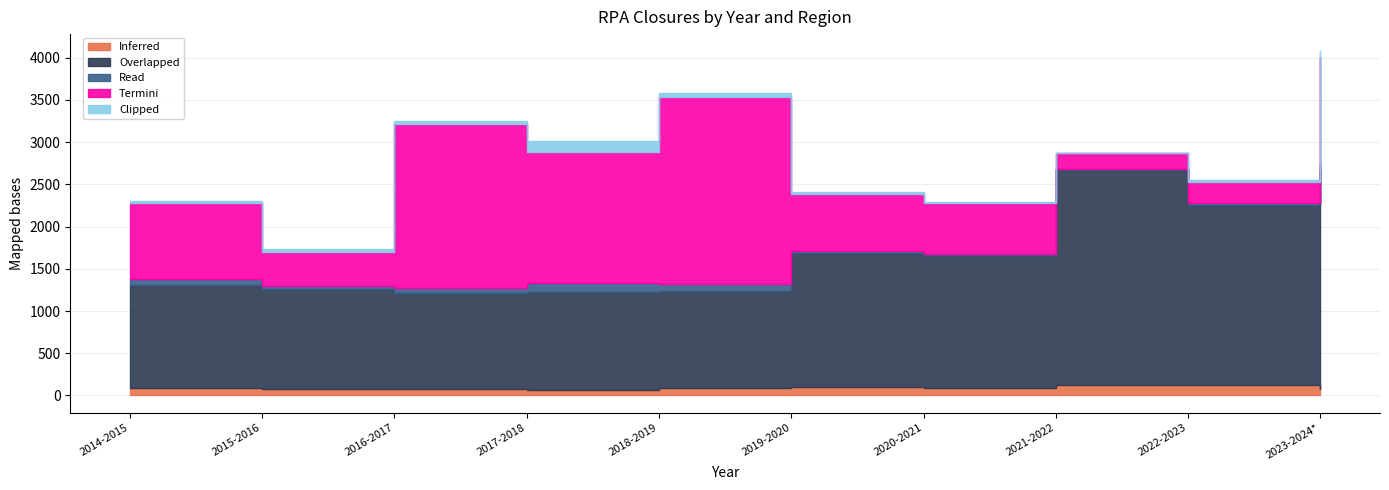

What is the label of the 8th point from the left?

2021-2022